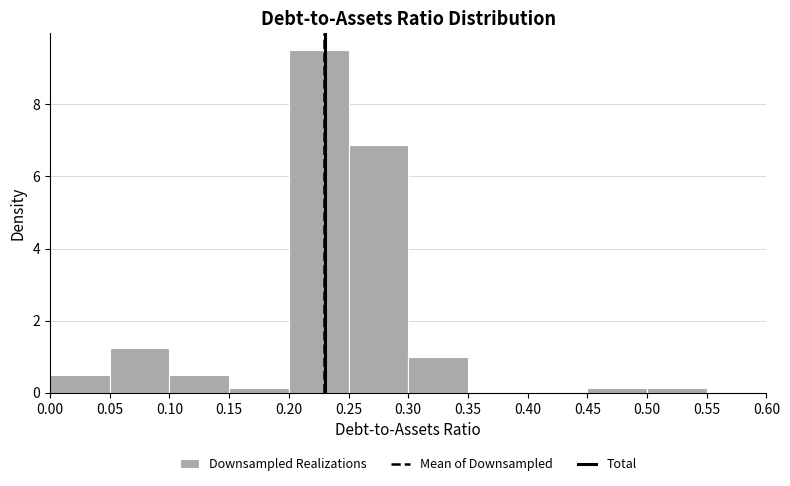

Which range on the x-axis has the tallest bar?

0.20 to 0.25